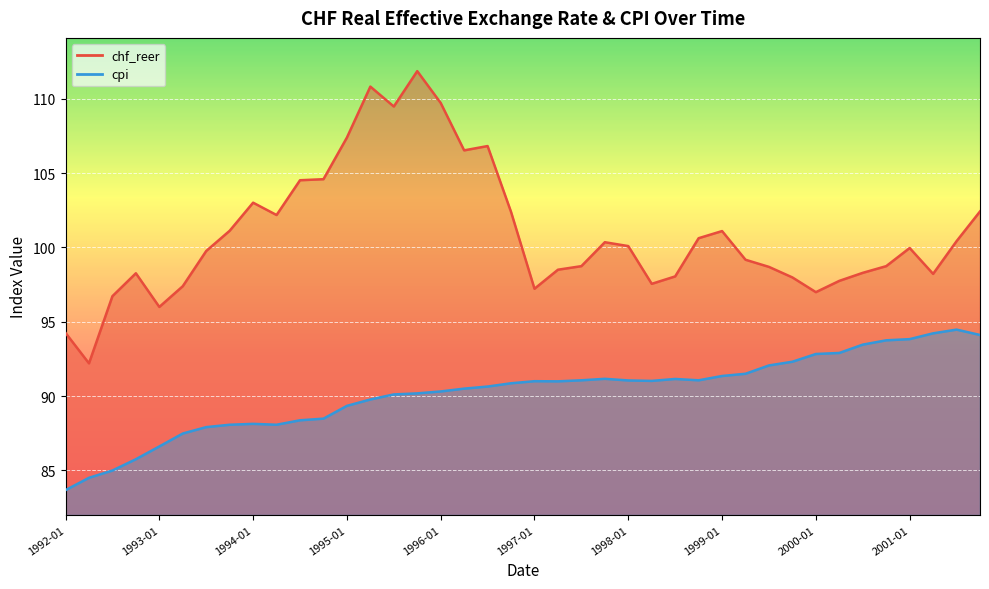

Which category has the highest value in the chf_reer series?

1995-10